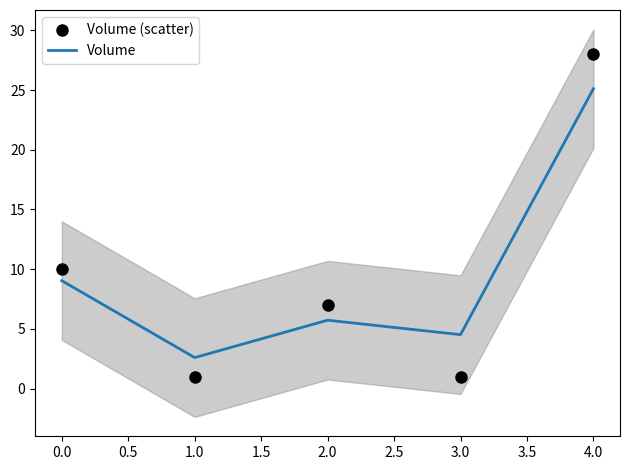

The value of Volume at 0.0 is 9.0. True or false?

True